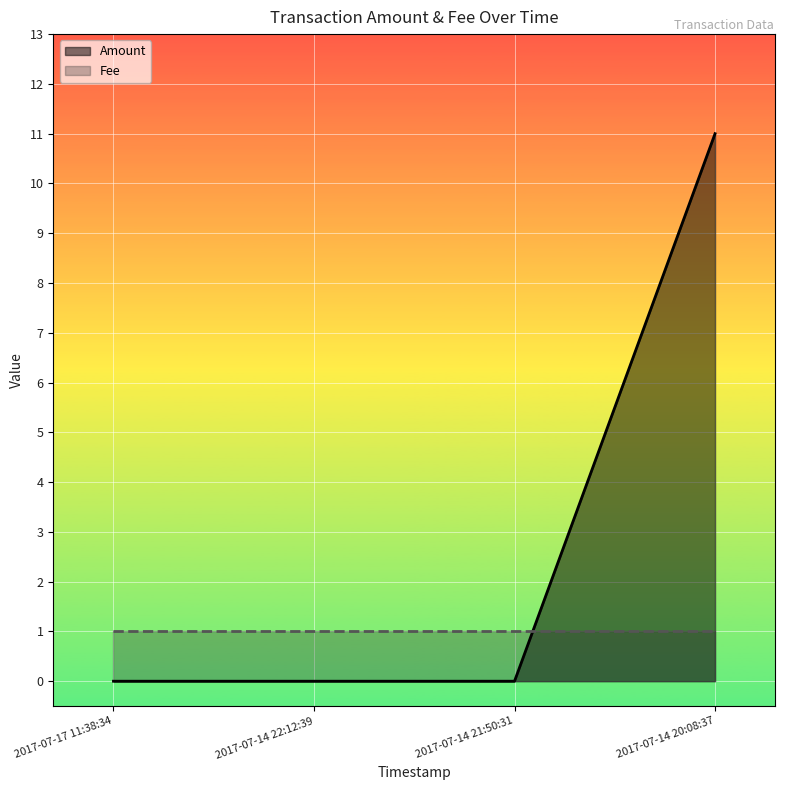

Is the value of Amount at 2017-07-14 21:50:31 greater than the value of Fee at 2017-07-14 22:12:39?

No